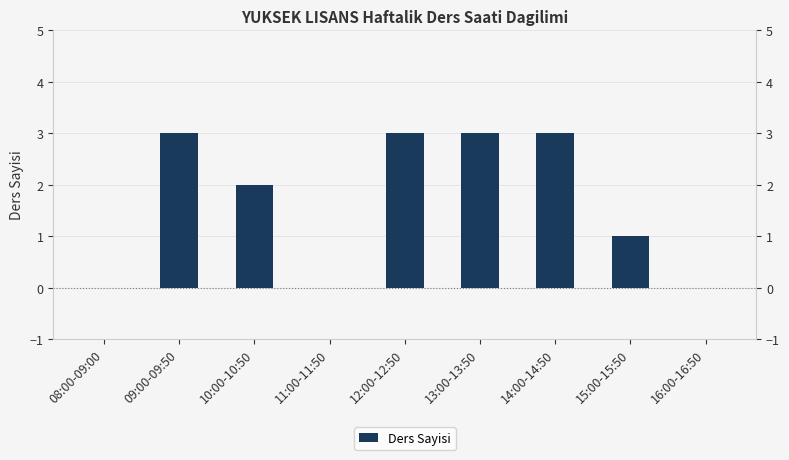

List the labels in order of value, largest first.

09:00-09:50, 12:00-12:50, 13:00-13:50, 14:00-14:50, 10:00-10:50, 15:00-15:50, 08:00-09:00, 11:00-11:50, 16:00-16:50